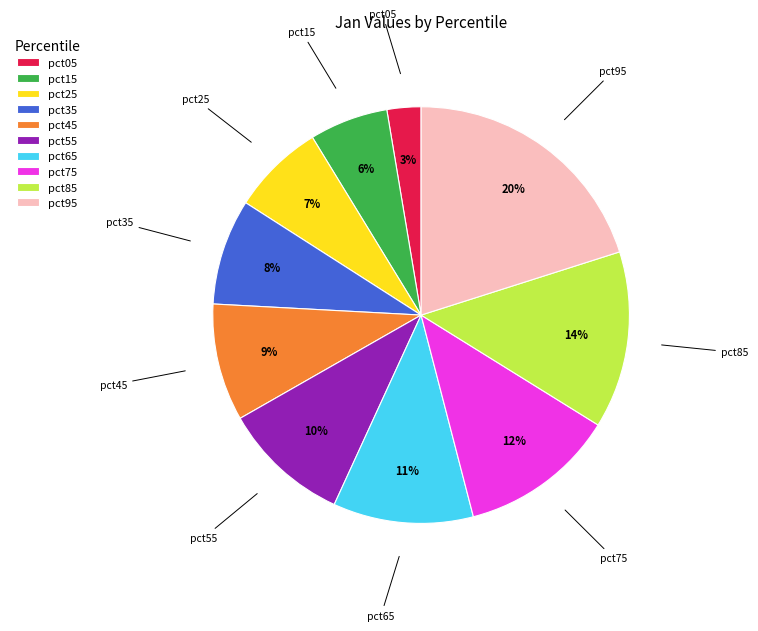

Is there any slice that represents more than half of the pie?

No